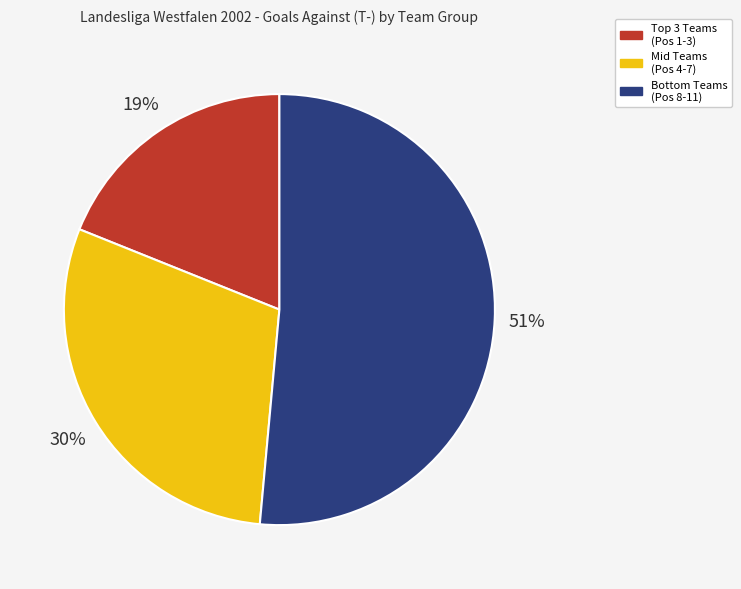

To the nearest percent, what portion does Mid Teams (Pos 4-7) represent?

30%